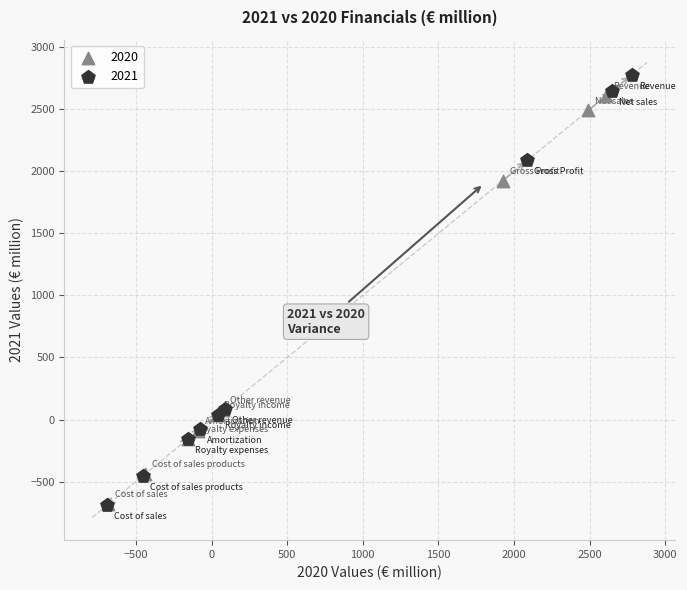

Which series has the widest spread of Y values?

2021